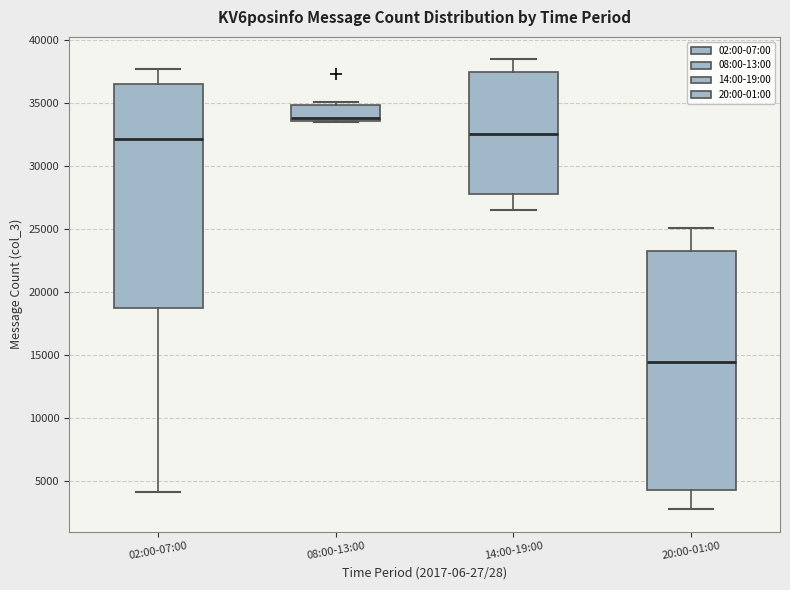

Which box is the tallest, from its lower edge to its upper edge?

20:00-01:00